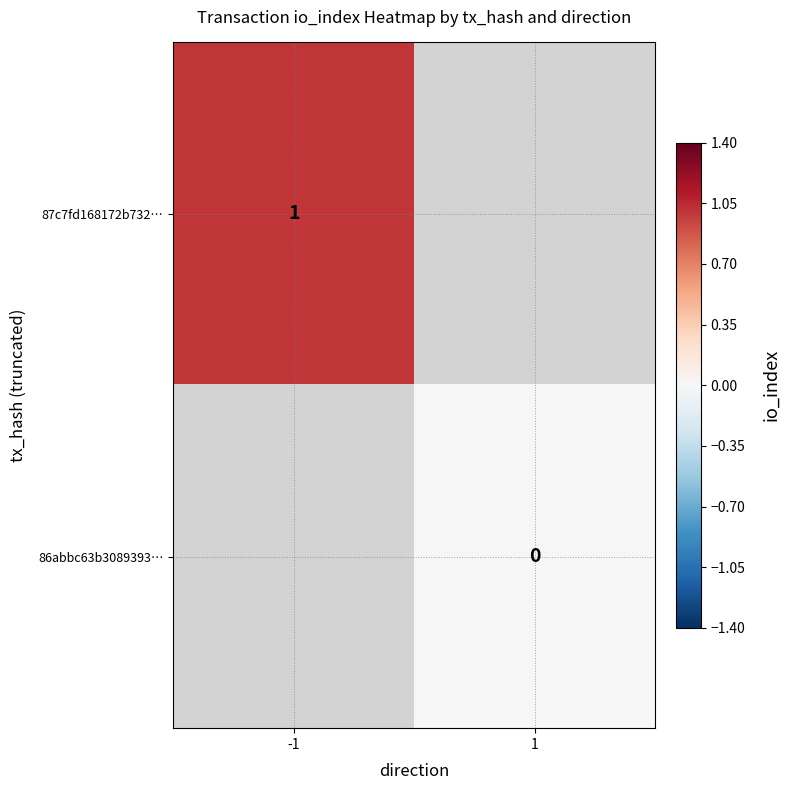

At how many categories does at least one series exceed 0?

1